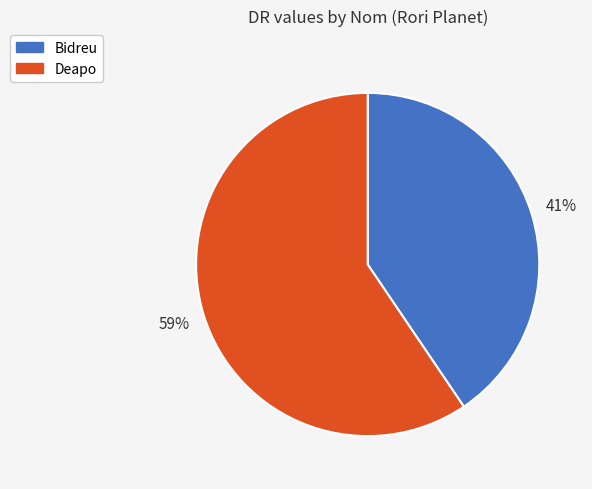

To the nearest percent, what is the average slice percentage?

50%